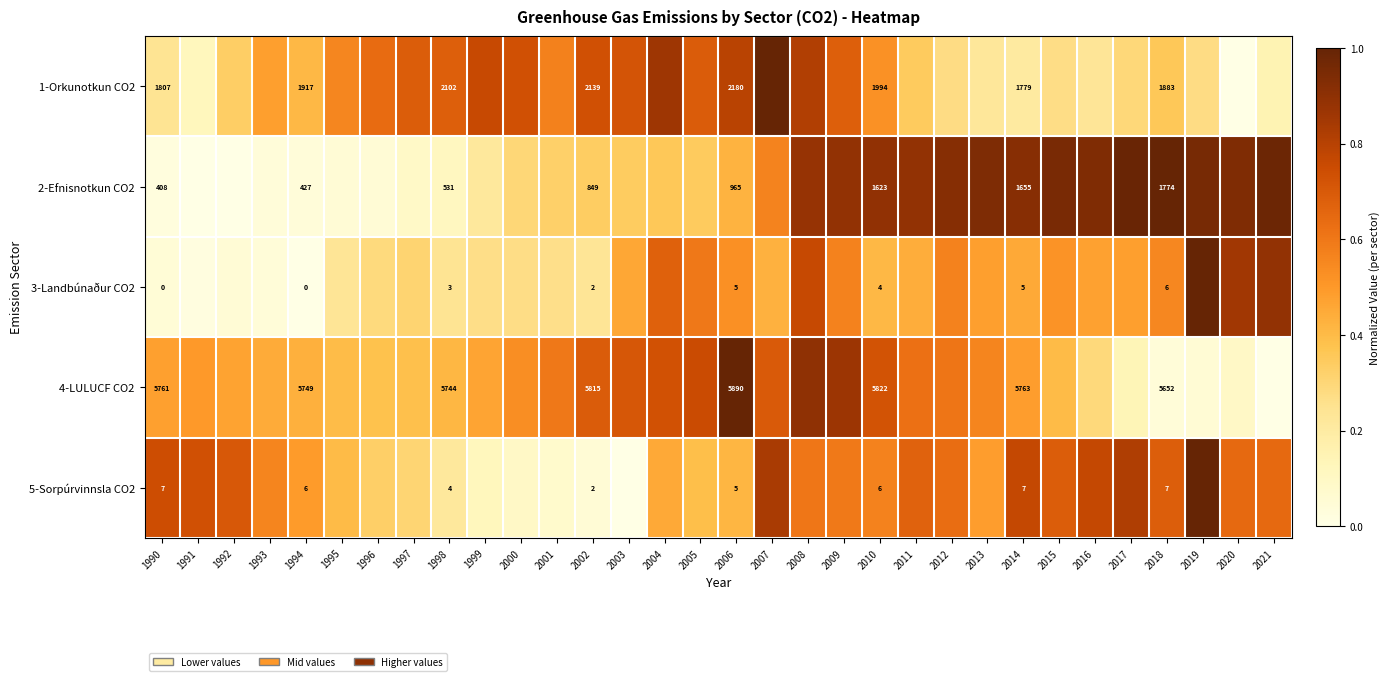

Is the value of 2-Efnisnotkun CO2 at 2005 greater than the value of 5-Sorpúrvinnsla CO2 at 1997?

Yes